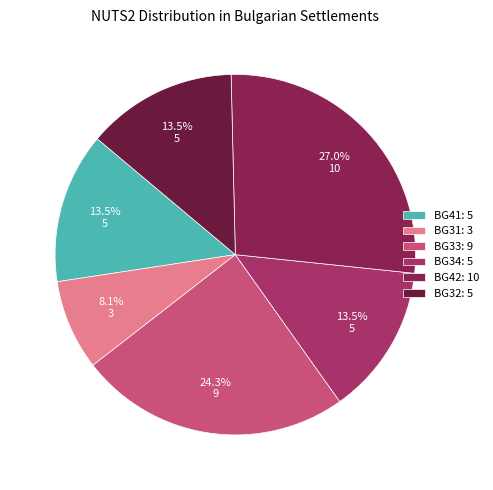

What is the largest slice in the pie chart?

BG42: 10